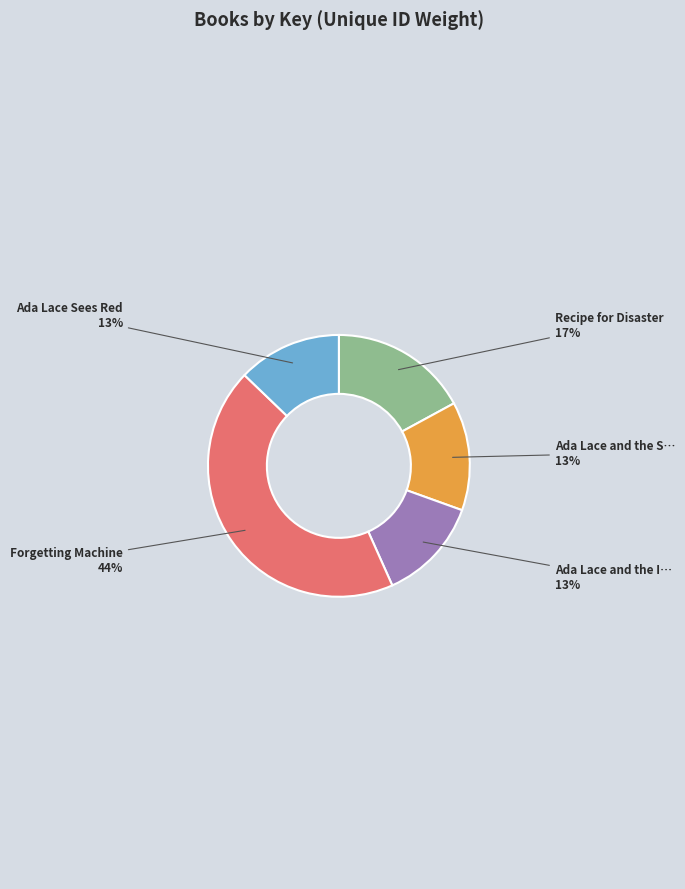

Is there a majority slice in this chart?

No